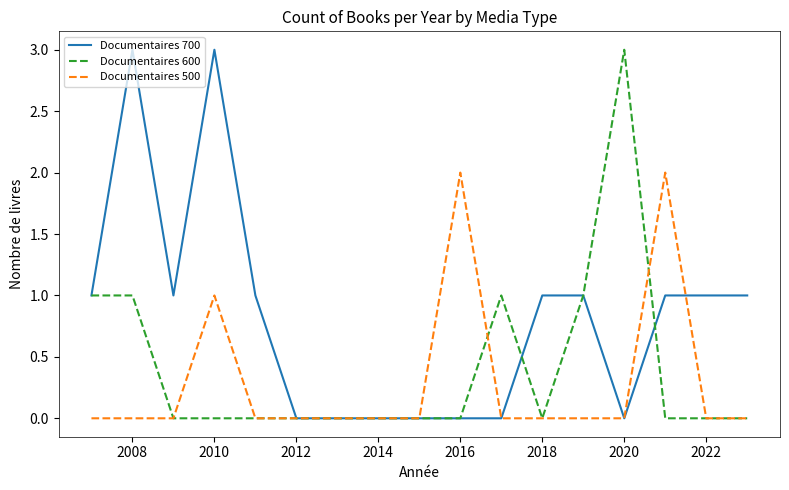

Which series ends up on top after the final intersection of Documentaires 600 and Documentaires 700?

Documentaires 700